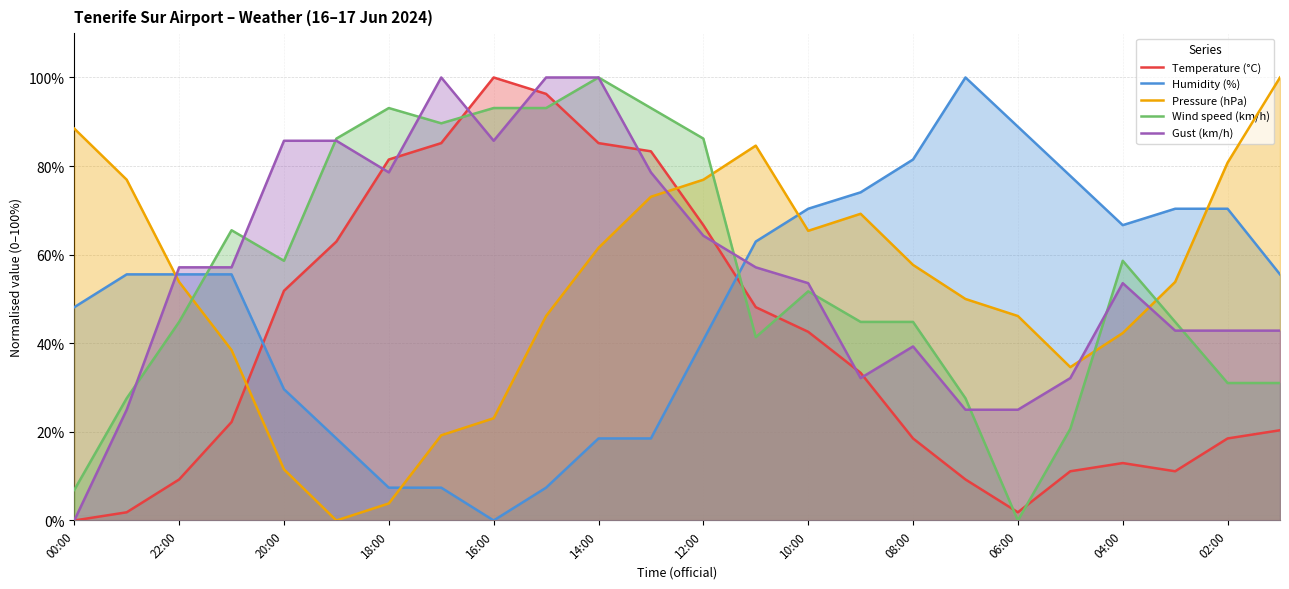

How many intersections are there between Wind speed (km/h) and Pressure (hPa)?

4